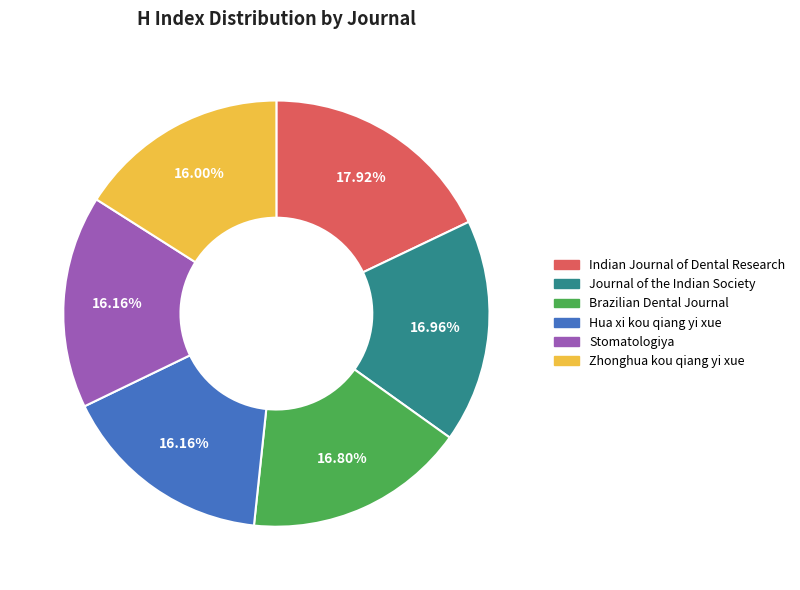

Is there any slice that represents more than half of the pie?

No